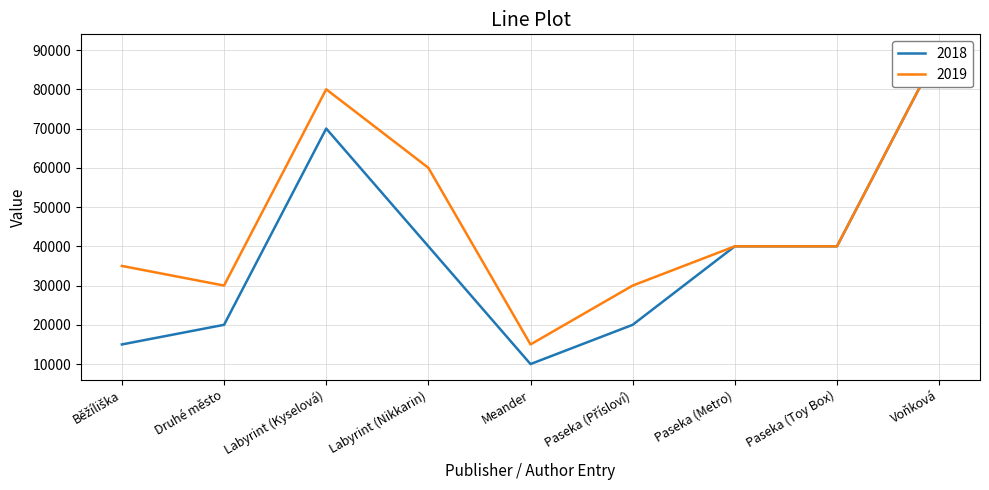

What is the difference between the second highest and minimum values in the 2018 series?

60000